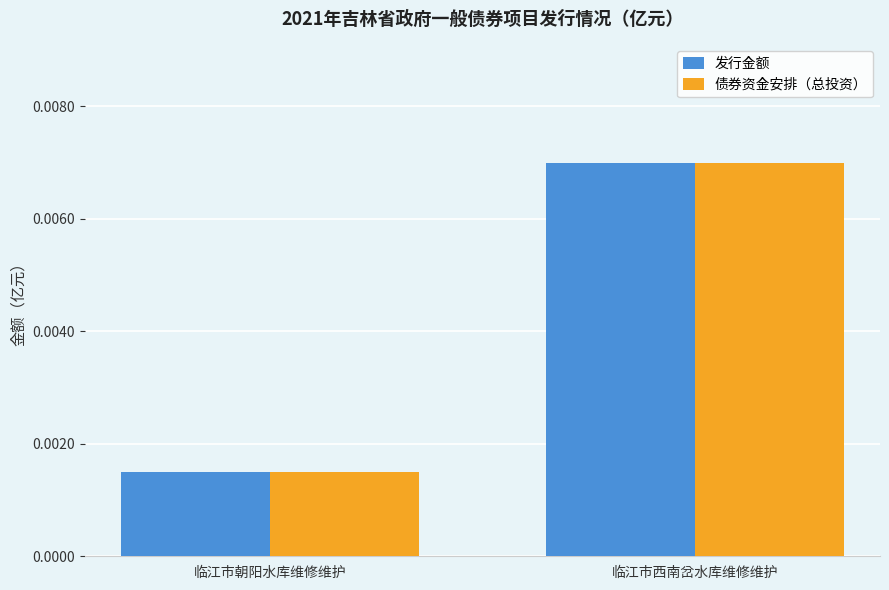

List the labels in order of 发行金额 value, largest first.

临江市西南岔水库维修维护, 临江市朝阳水库维修维护